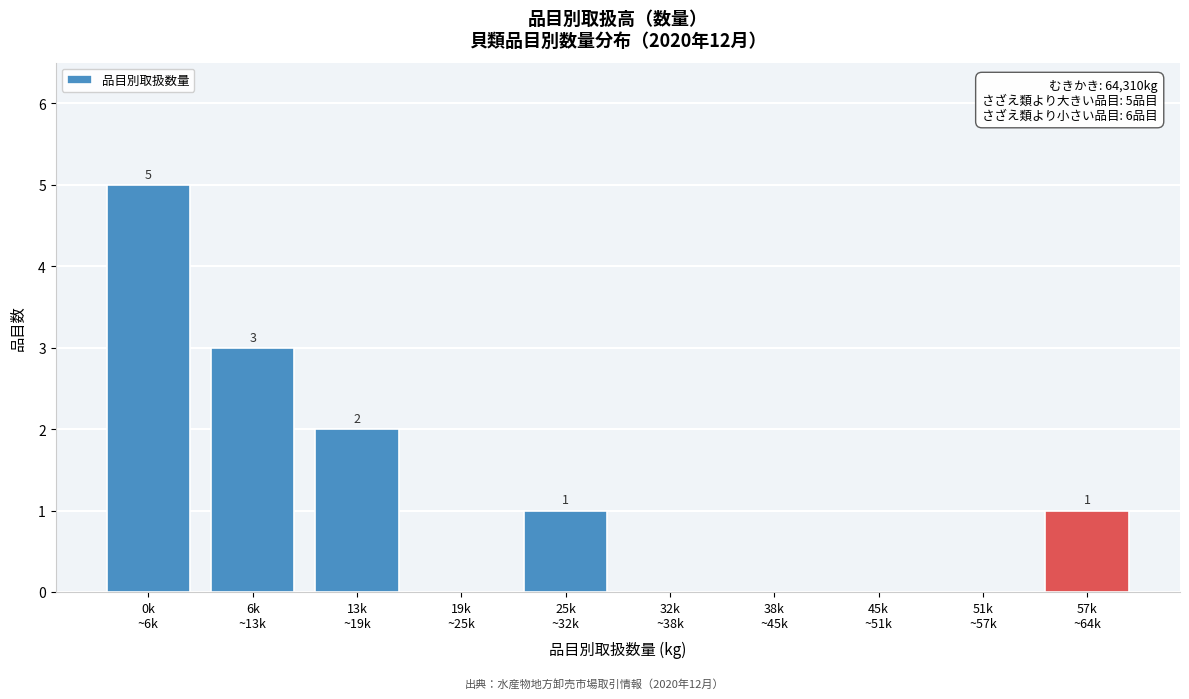

What is the sum of all values?

12